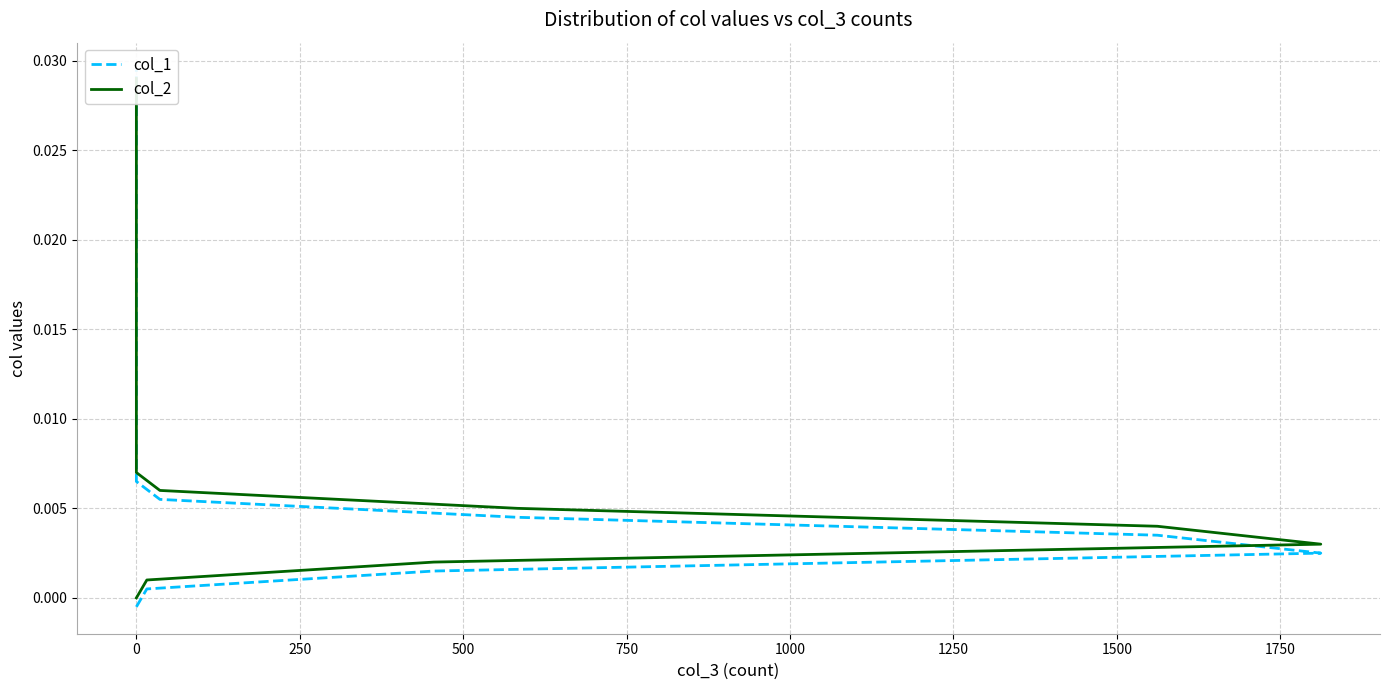

True or false: the data shows 0.0 at 0.

False